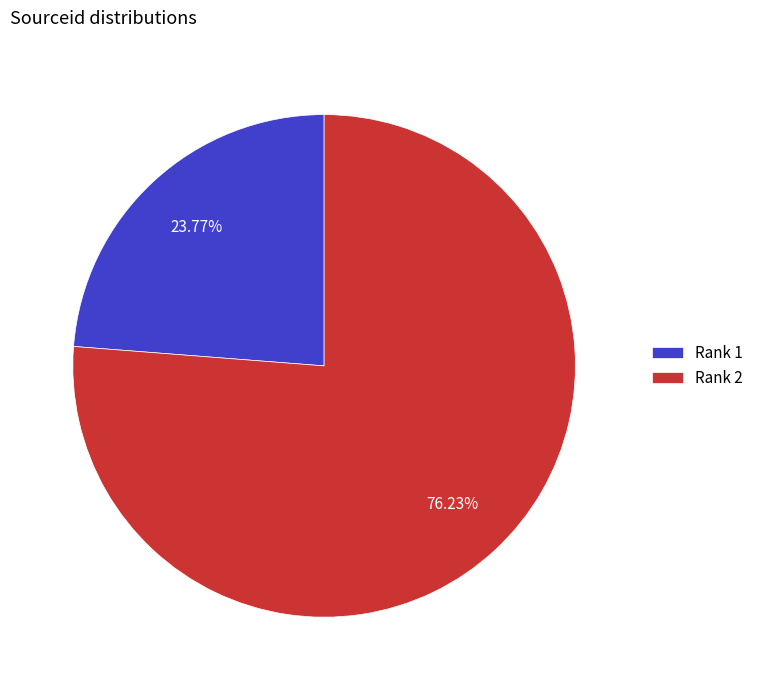

Combined, do Rank 1 and Rank 2 account for over 50%?

Yes